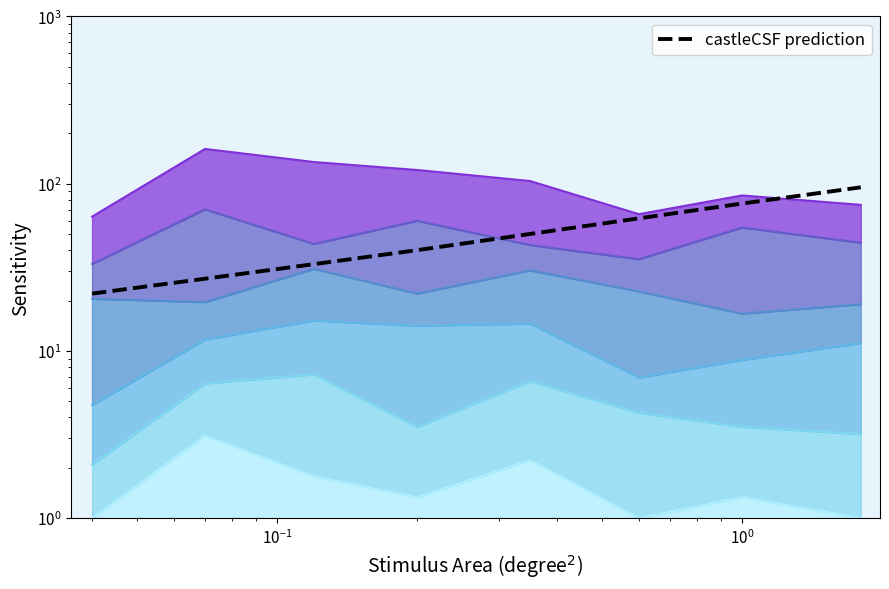

What is the difference between the maximum and minimum values?

73